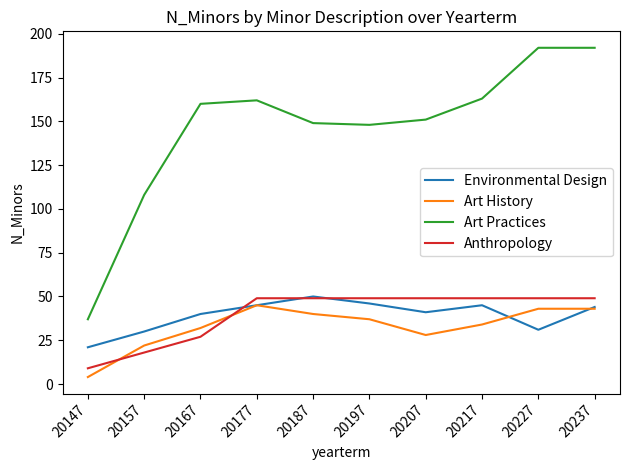

Which series has the largest range (max minus min)?

Art Practices